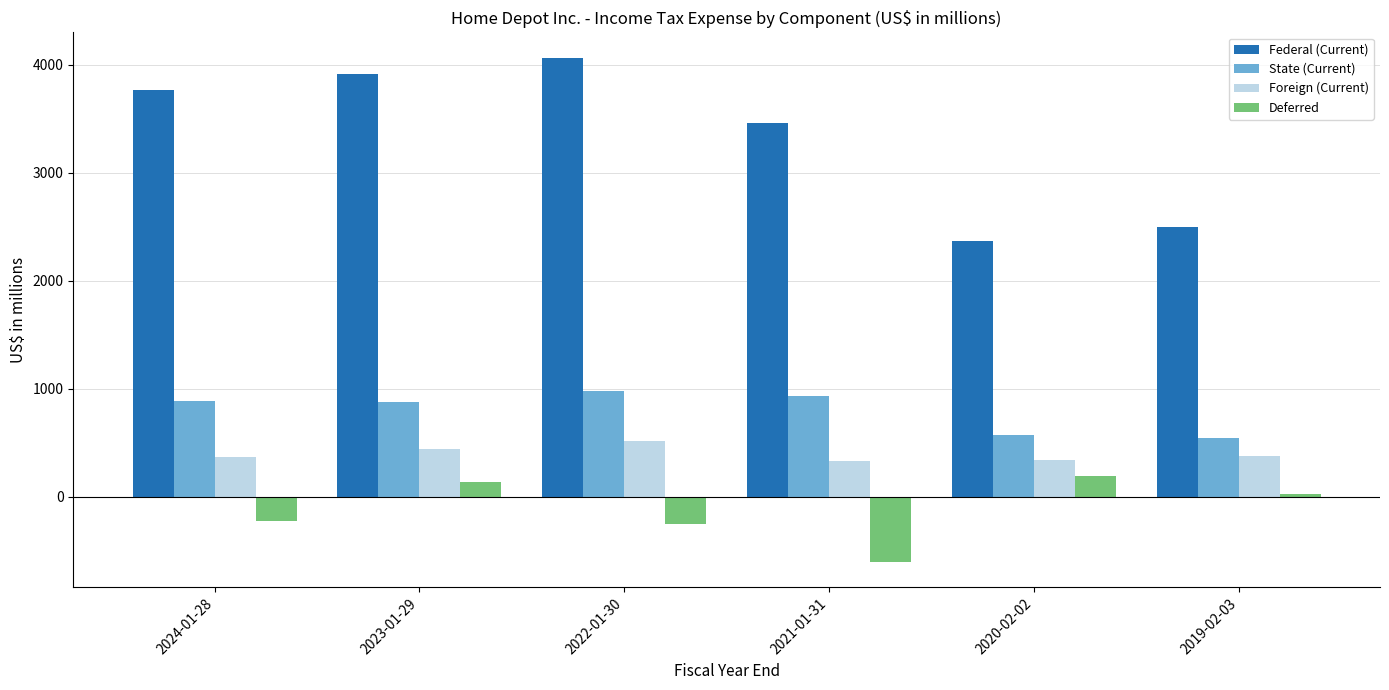

Which series has the largest total across all categories?

Federal (Current)